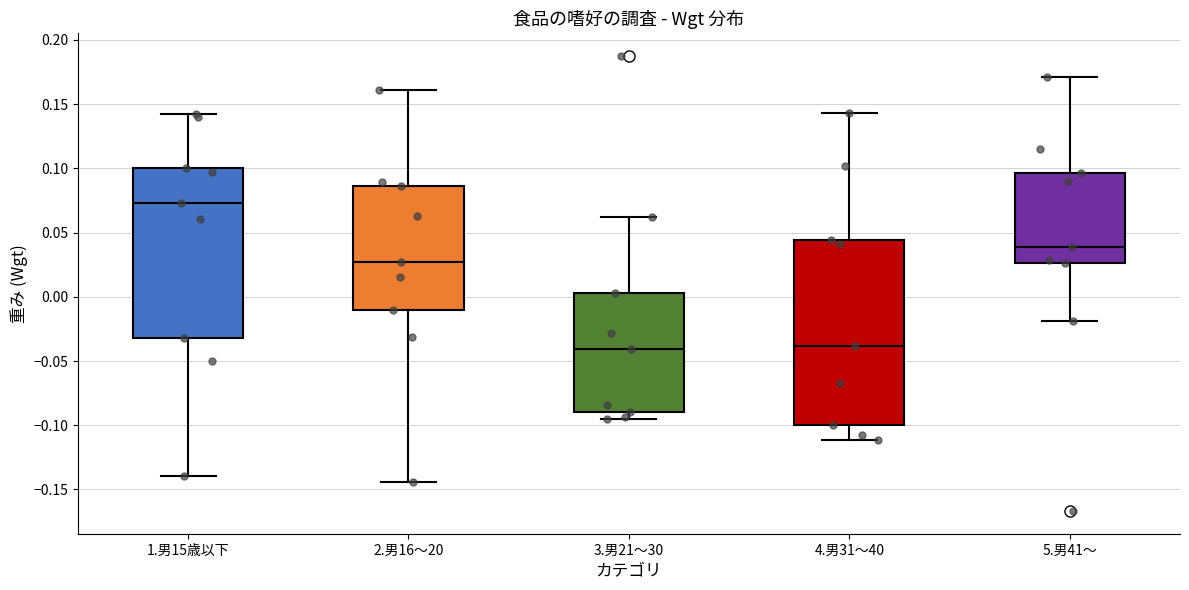

Reading left to right, transcribe this box plot: for each box, give where its median line is, the range the box spans, and where its two whiskers end, as read against the y-axis. The values are not printed on the chart, so give them approximately, as read against the axis.

1.男15歳以下: median 0.075, box -0.030 to 0.100, whiskers -0.140 to 0.140
2.男16～20: median 0.025, box -0.010 to 0.085, whiskers -0.145 to 0.160
3.男21～30: median -0.040, box -0.090 to 0.005, whiskers -0.095 to 0.065
4.男31～40: median -0.040, box -0.100 to 0.045, whiskers -0.110 to 0.145
5.男41～: median 0.040, box 0.025 to 0.095, whiskers -0.020 to 0.170